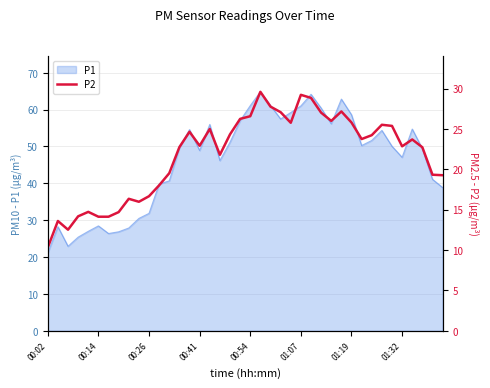

The P1 series shows 61.1 at 00:54. True or false?

True